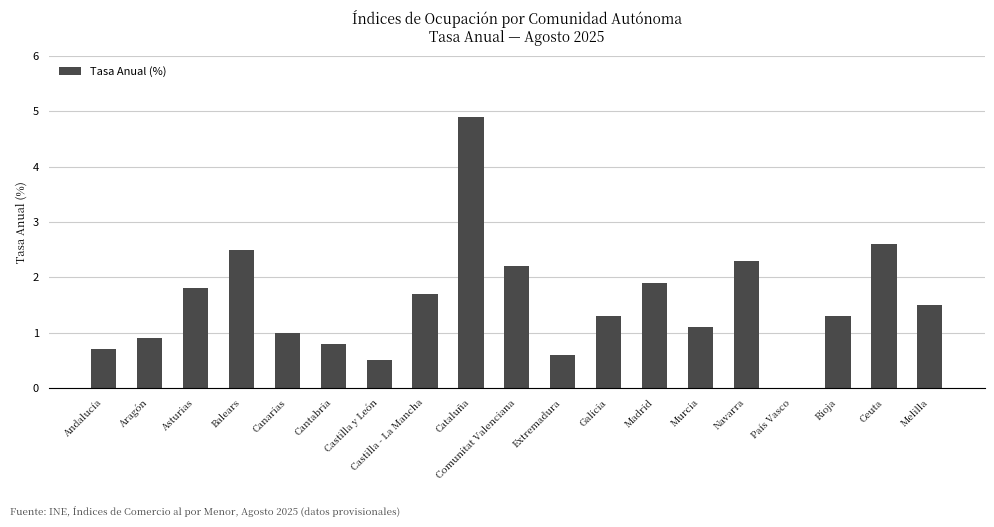

Reading left to right, list all the values displayed in this chart.

Andalucía=0.7	Aragón=0.9	Asturias=1.8	Balears=2.5	Canarias=1.0	Cantabria=0.8	Castilla y León=0.5	Castilla - La Mancha=1.7	Cataluña=4.9	Comunitat Valenciana=2.2	Extremadura=0.6	Galicia=1.3	Madrid=1.9	Murcia=1.1	Navarra=2.3	País Vasco=0.0	Rioja=1.3	Ceuta=2.6	Melilla=1.5